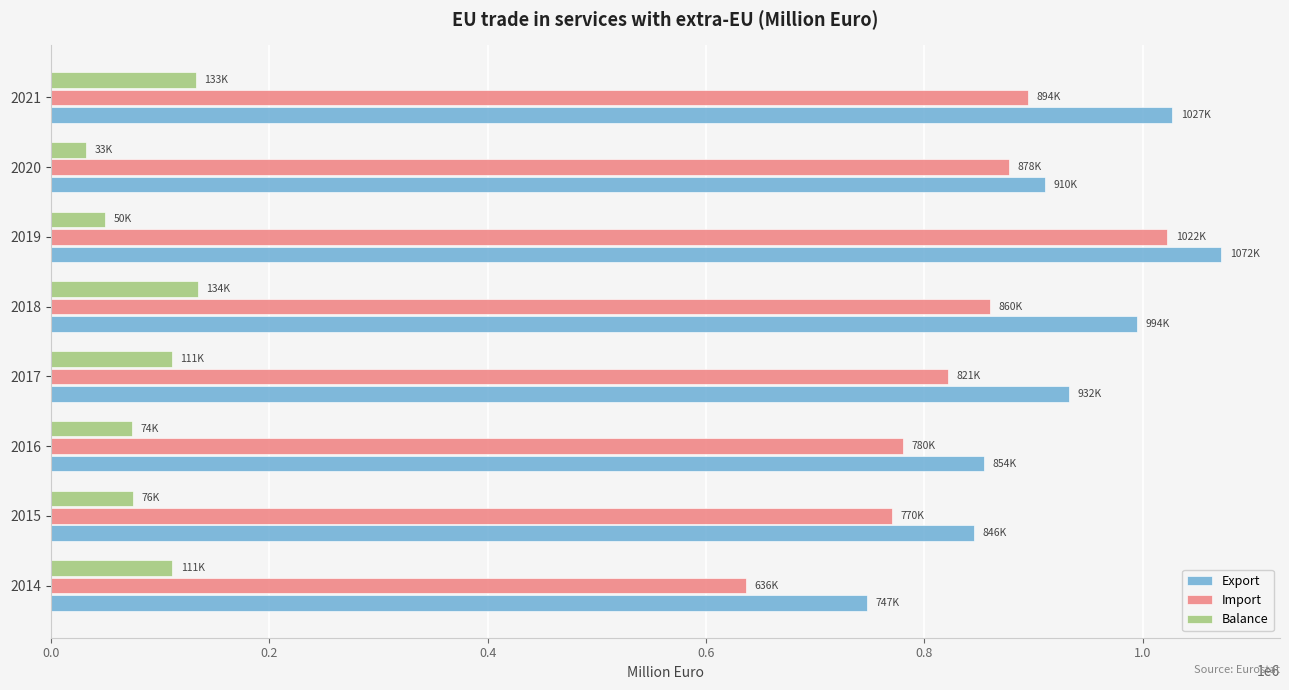

Which label corresponds to the largest value in the chart?

2019